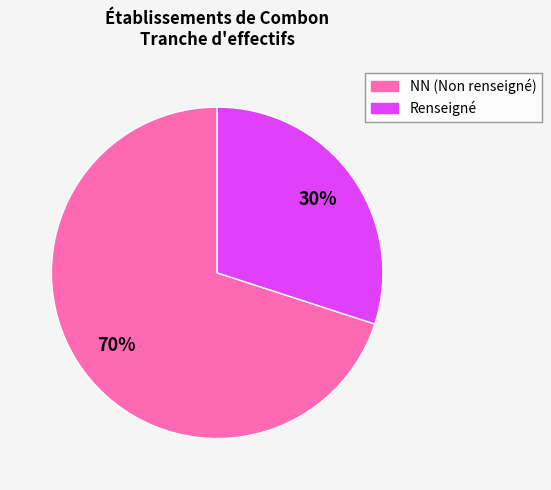

To the nearest percent, what is the average slice percentage?

50%